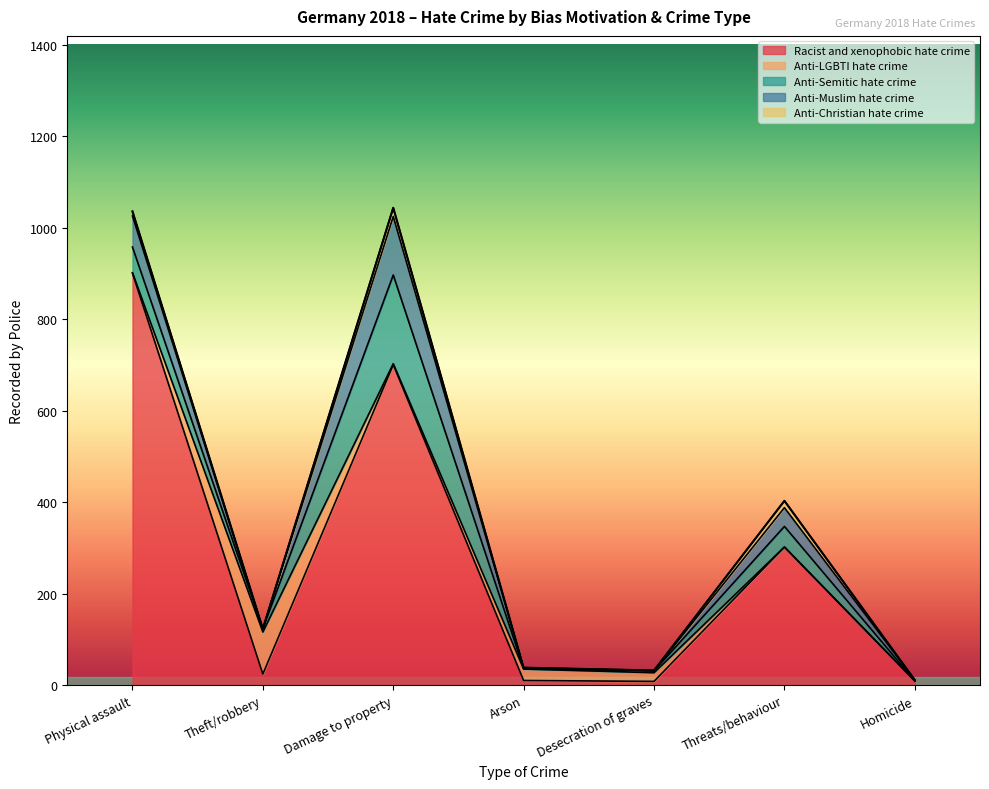

Which series changed the most between Theft/robbery and Homicide?

Anti-LGBTI hate crime